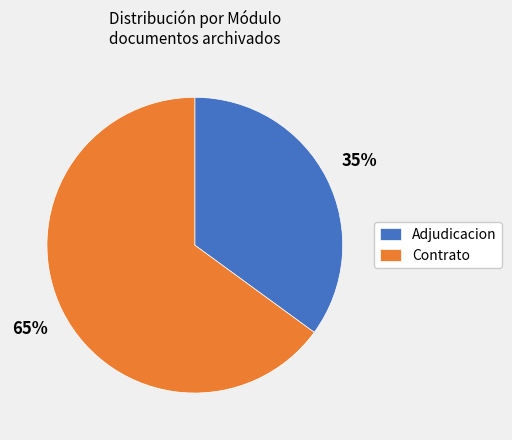

How many slices are in this pie chart?

2